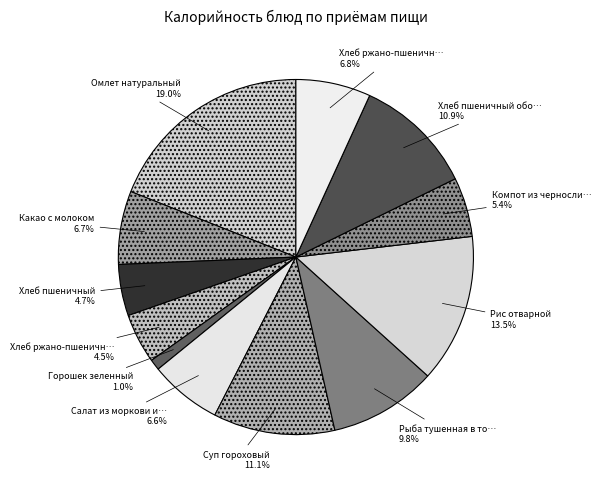

To the nearest percent, what is the difference between the largest and smallest slice percentages?

18%